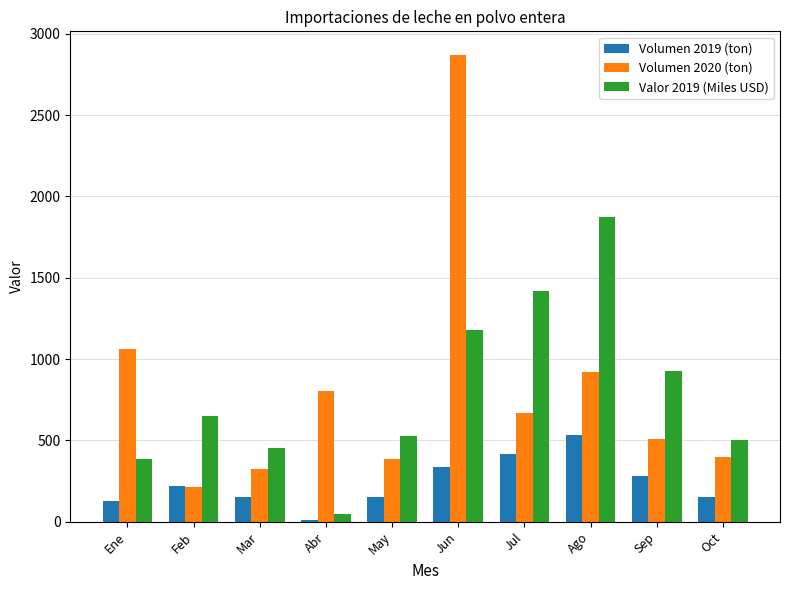

At how many categories does at least one series exceed 959?

4